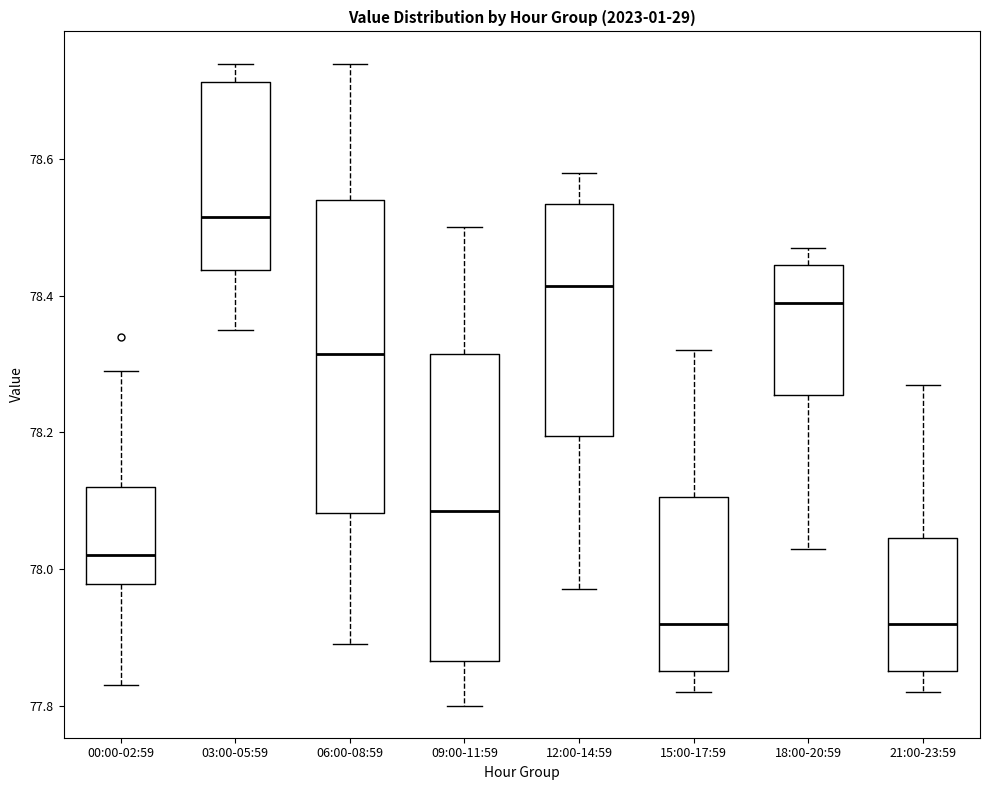

Reading left to right, transcribe this box plot: for each box, give where its median line is, the range the box spans, and where its two whiskers end, as read against the y-axis. The values are not printed on the chart, so give them approximately, as read against the axis.

00:00-02:59: median 78.02, box 77.98 to 78.12, whiskers 77.84 to 78.30
03:00-05:59: median 78.52, box 78.44 to 78.72, whiskers 78.36 to 78.74
06:00-08:59: median 78.32, box 78.08 to 78.54, whiskers 77.90 to 78.74
09:00-11:59: median 78.08, box 77.86 to 78.32, whiskers 77.80 to 78.50
12:00-14:59: median 78.42, box 78.20 to 78.54, whiskers 77.98 to 78.58
15:00-17:59: median 77.92, box 77.86 to 78.10, whiskers 77.82 to 78.32
18:00-20:59: median 78.40, box 78.26 to 78.44, whiskers 78.04 to 78.48
21:00-23:59: median 77.92, box 77.86 to 78.04, whiskers 77.82 to 78.28